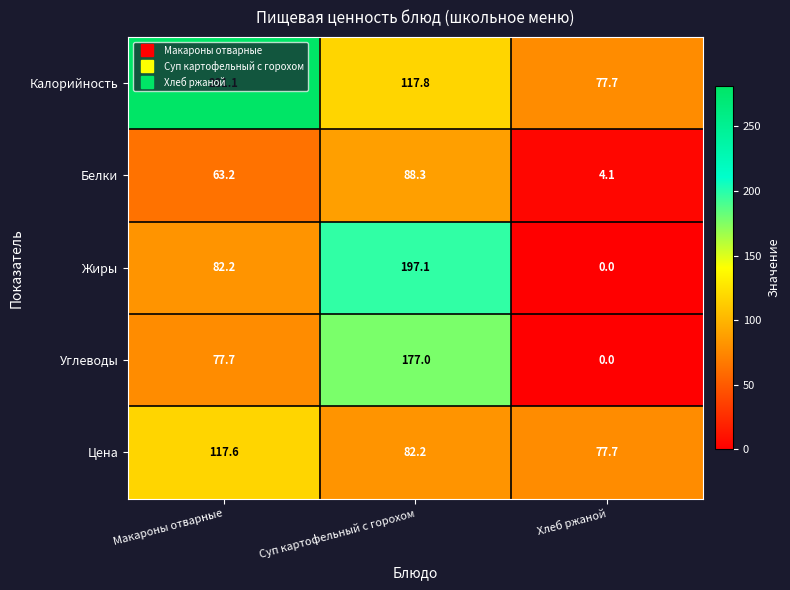

Which series has the largest total across all categories?

Калорийность